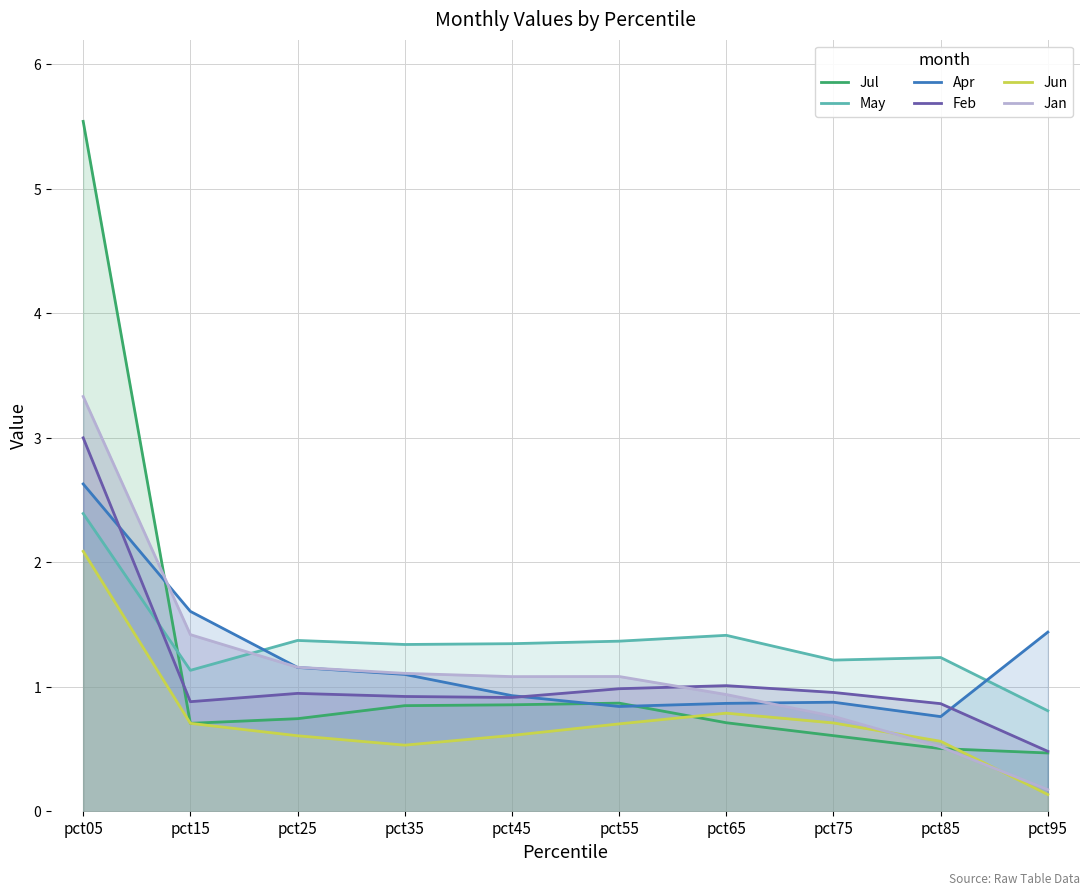

Is the value of Jun at pct05 greater than the value of May at pct65?

Yes